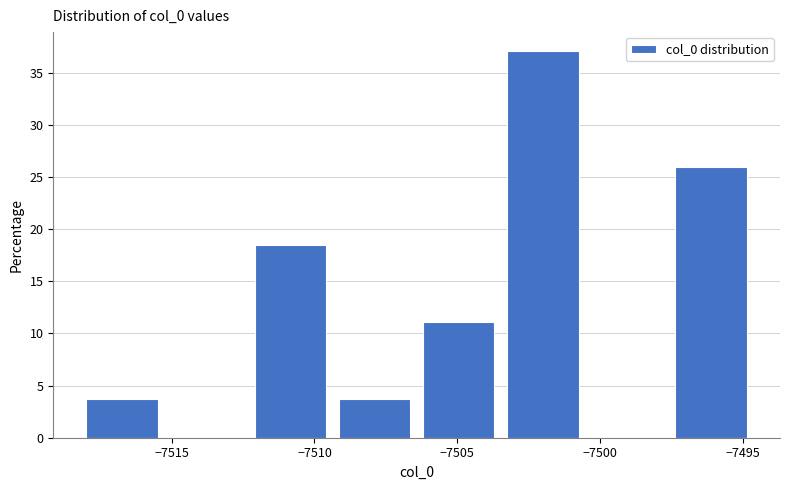

Over which range of the x-axis is the bar tallest?

-7503.5 to -7500.5